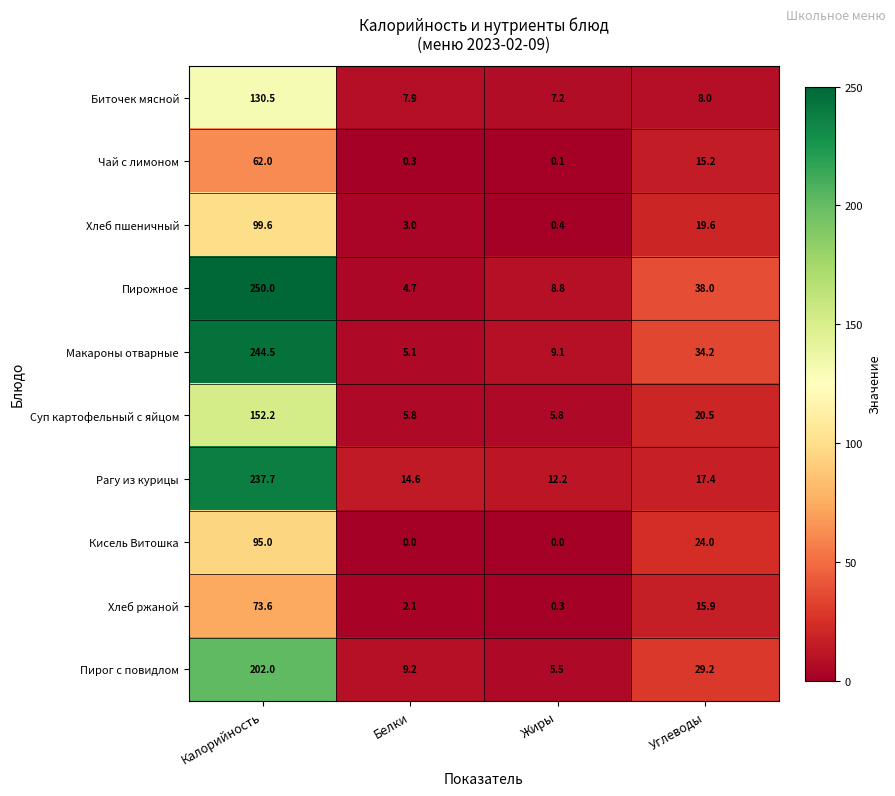

Is it true that Макароны отварные equals 5.1 at Белки?

True